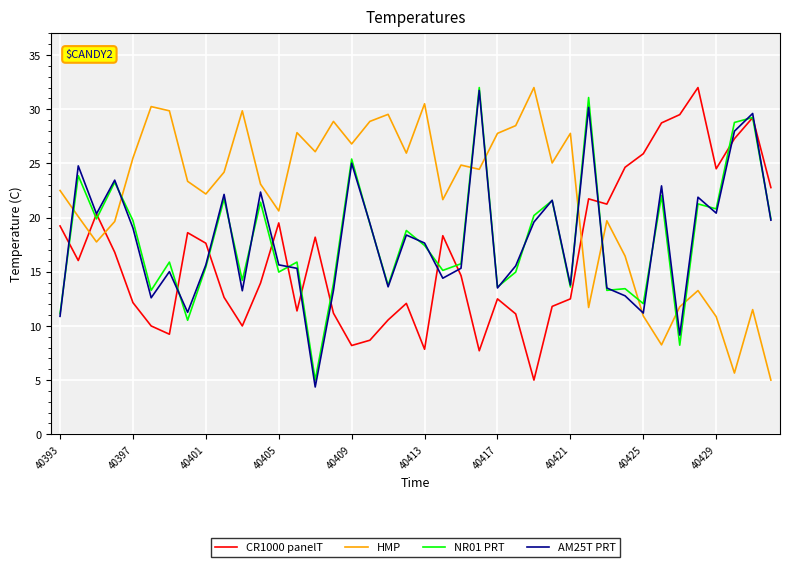

Which series ends up on top after the final intersection of HMP and CR1000 panelT?

CR1000 panelT